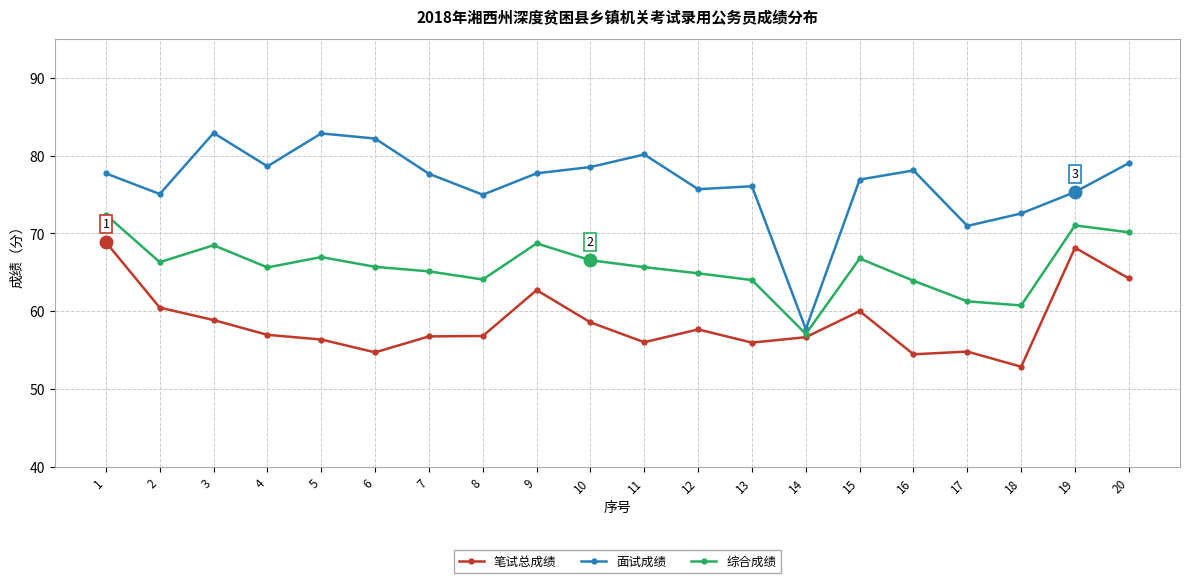

At which category does 综合成绩 reach its first local valley?

2